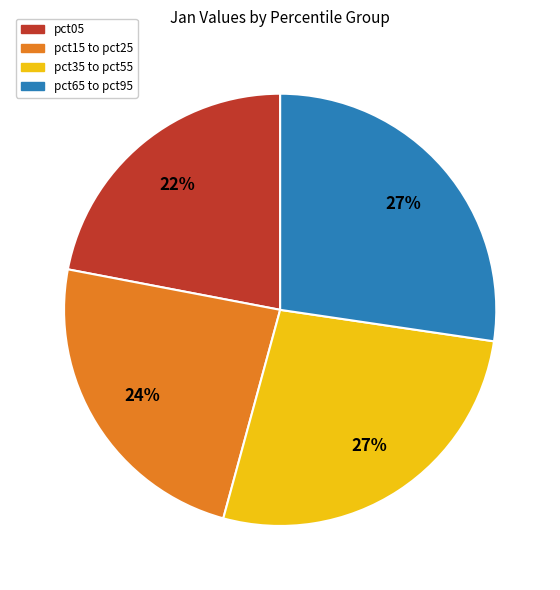

How many slices are in this pie chart?

4